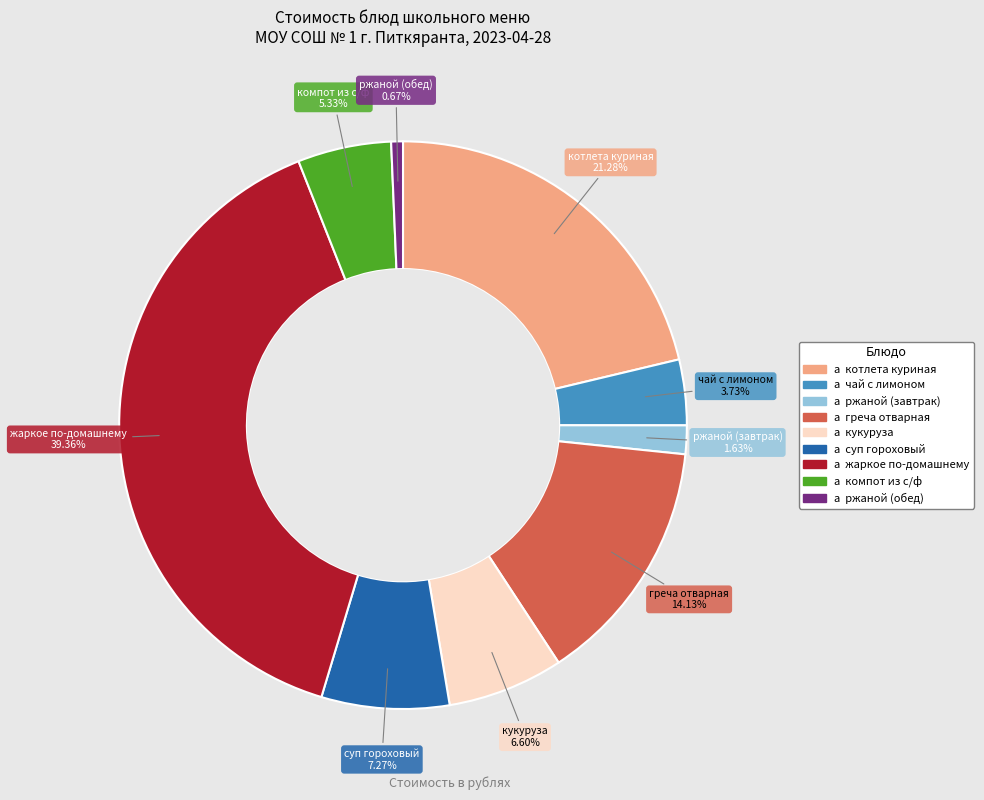

Rank the categories by value from lowest to highest.

ржаной (обед), ржаной (завтрак), чай с лимоном, компот из с/ф, кукуруза, суп гороховый, греча отварная, котлета куриная, жаркое по-домашнему